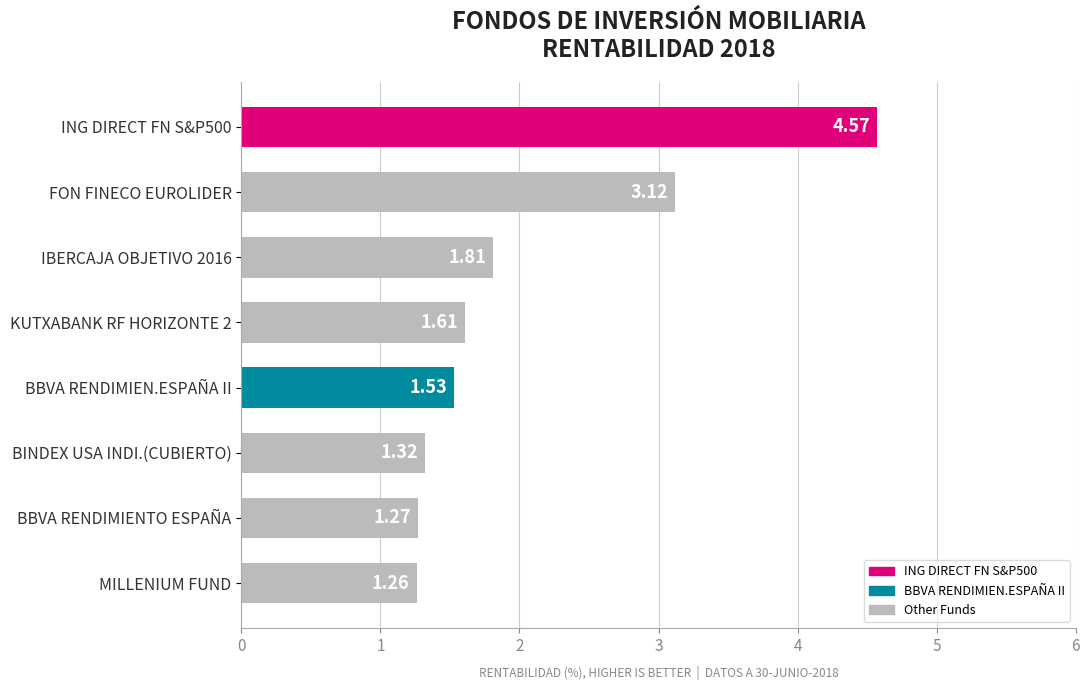

Rank the categories by value from lowest to highest.

MILLENIUM FUND, BBVA RENDIMIENTO ESPAÑA, BINDEX USA INDI.(CUBIERTO), BBVA RENDIMIEN.ESPAÑA II, KUTXABANK RF HORIZONTE 2, IBERCAJA OBJETIVO 2016, FON FINECO EUROLIDER, ING DIRECT FN S&P500